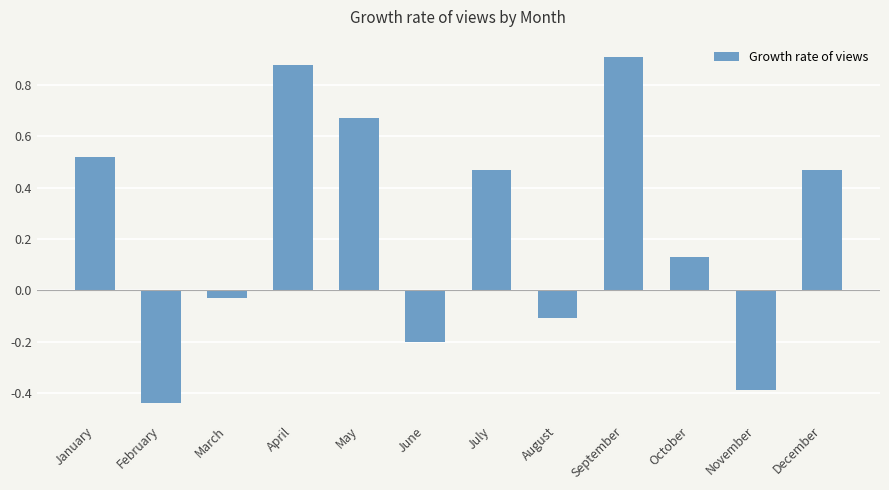

What is the sum of all values?

2.9